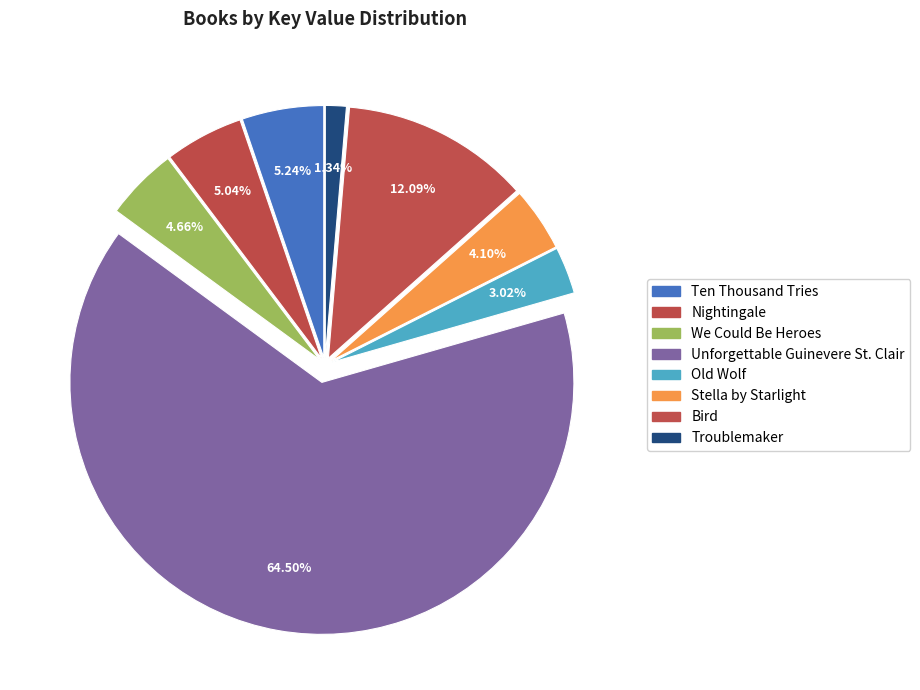

Is it true that Troublemaker is 16% of the pie?

False